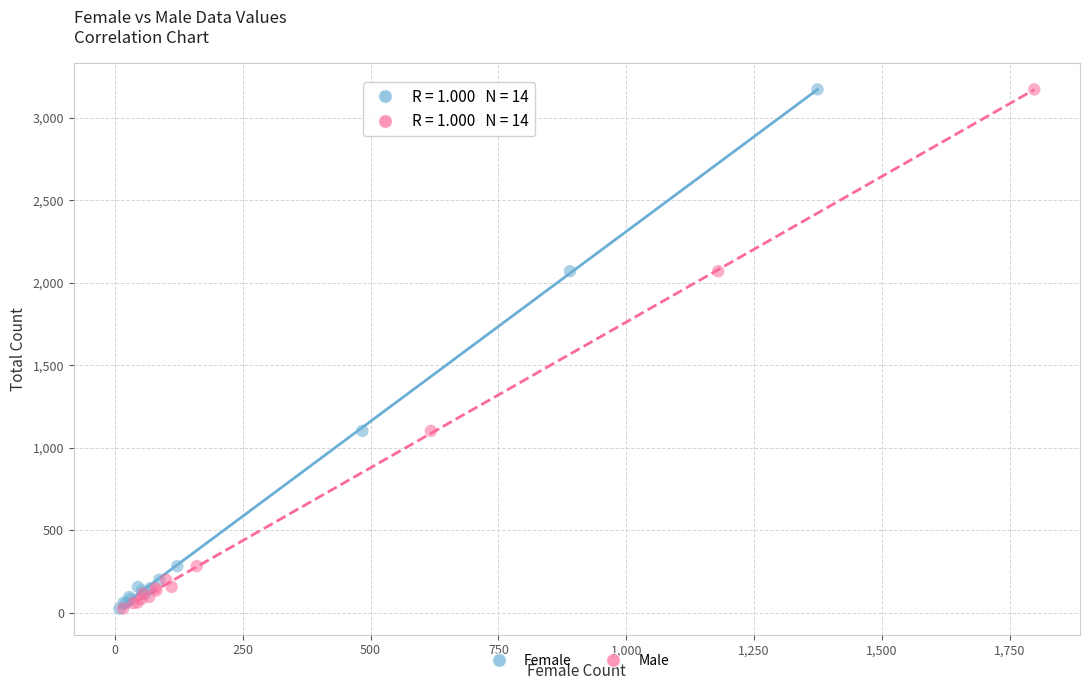

What are all the series names shown in the legend?

Female, Male